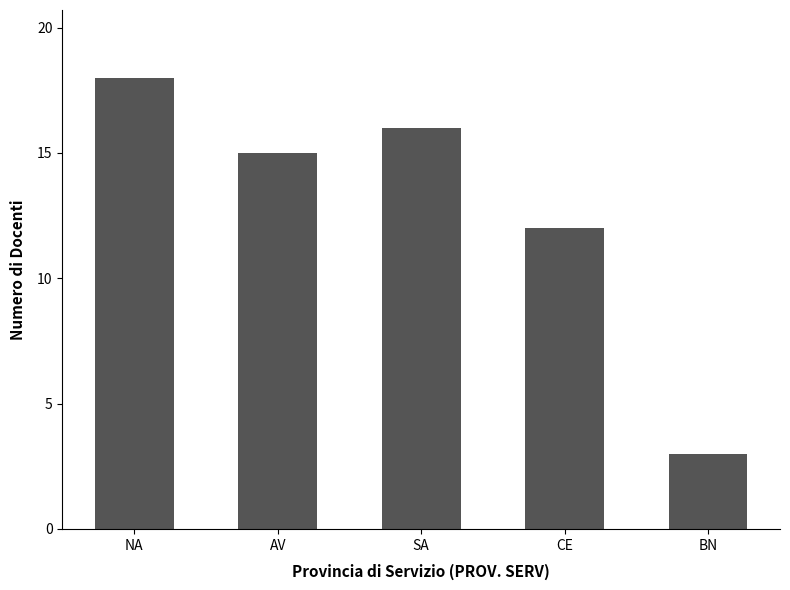

How many bars are there in total?

5